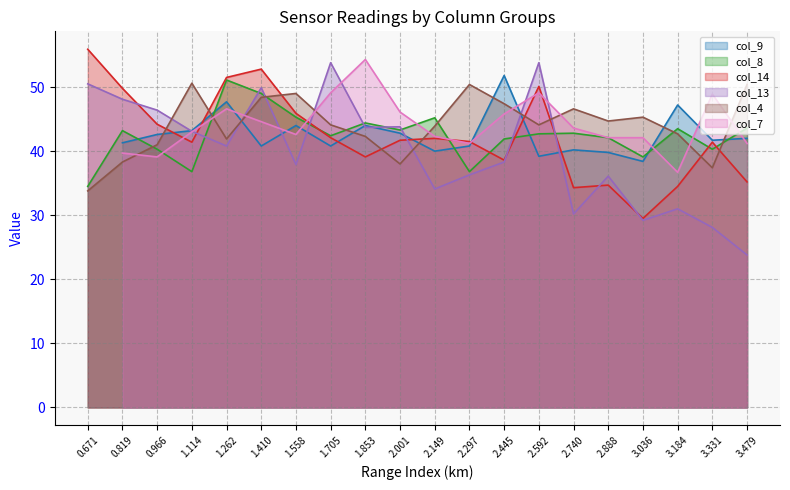

What is the highest value of the col_13 series?

53.8